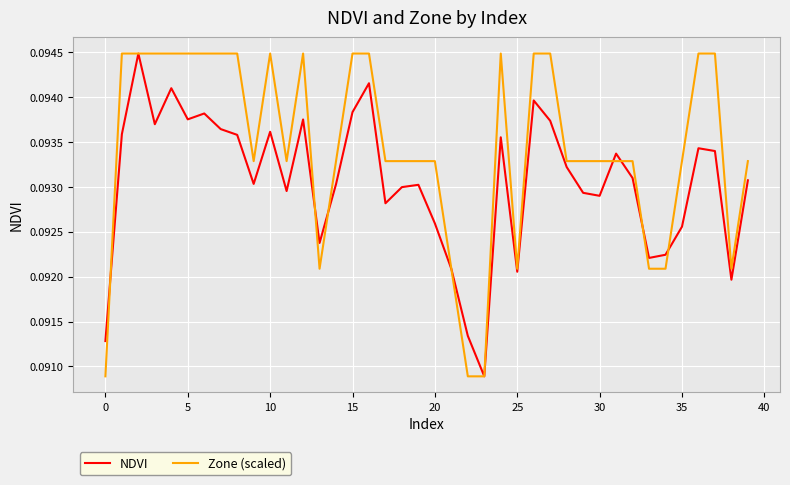

Rank the series by their average value, from highest to lowest.

Zone (scaled), NDVI